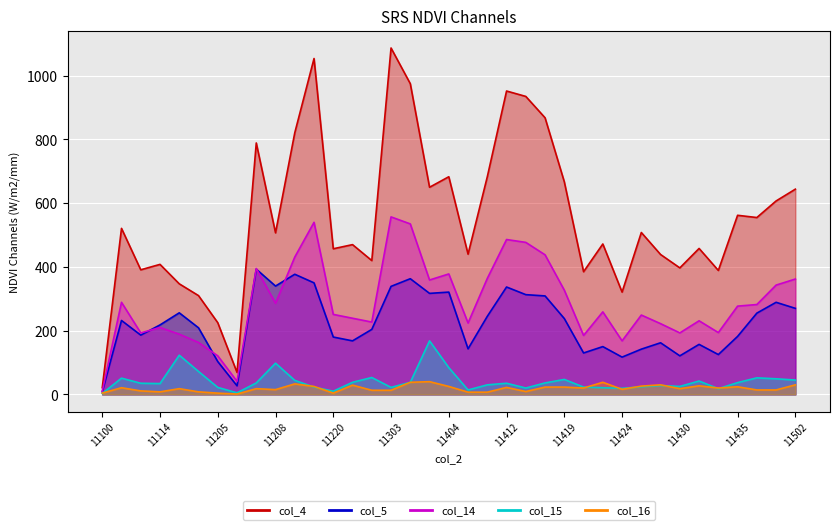

What is the value of the col_15 point at the 16th from the left?

22